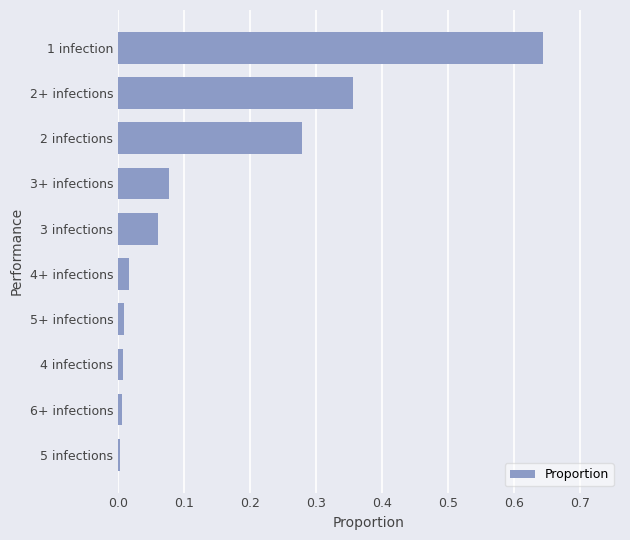

What is the sum of all values?

1.5